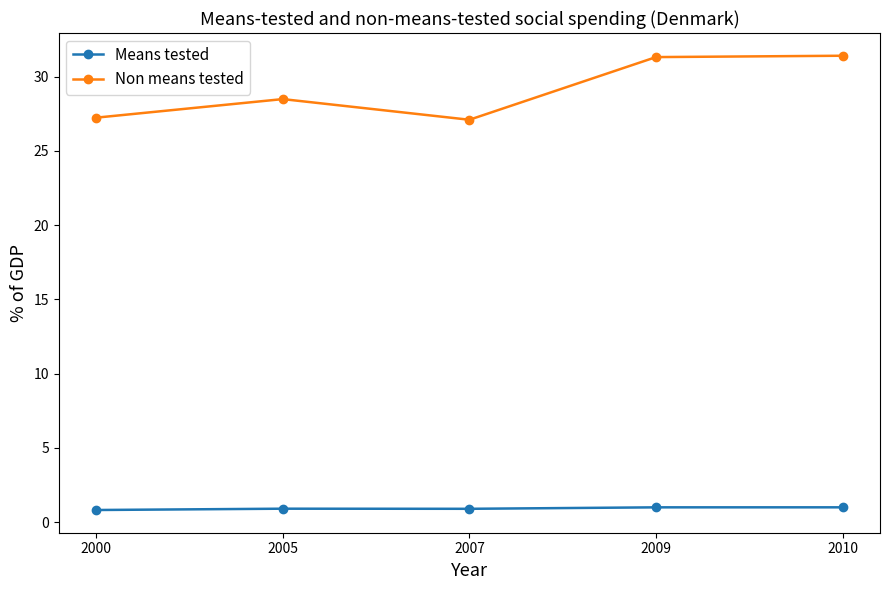

At which label does Non means tested first exceed 28?

2005